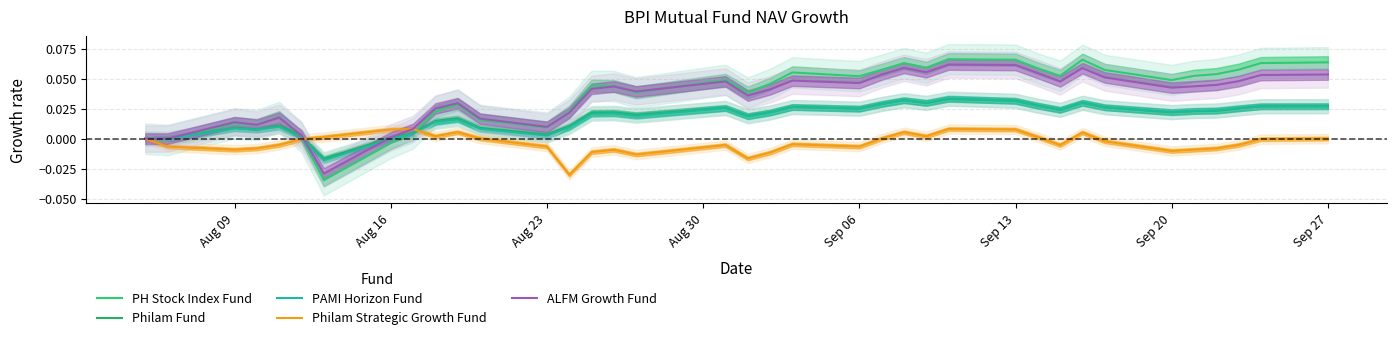

How many interior local valleys does the Philam Fund series have?

10